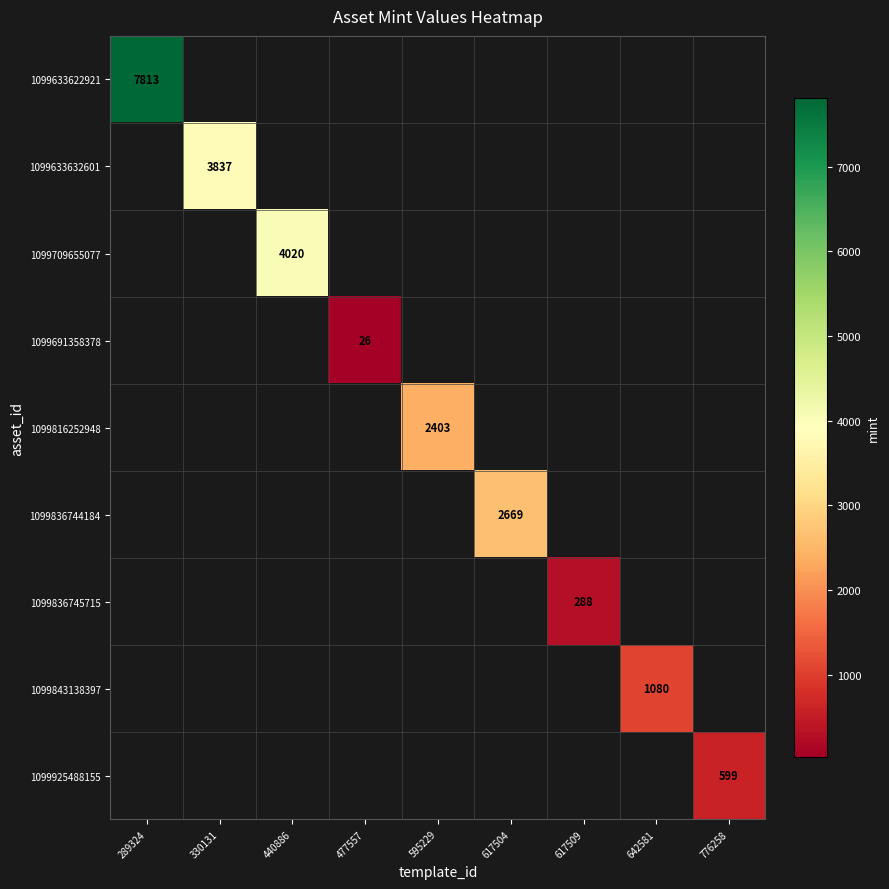

The 1099709655077 series shows 6733 at 440886. True or false?

False